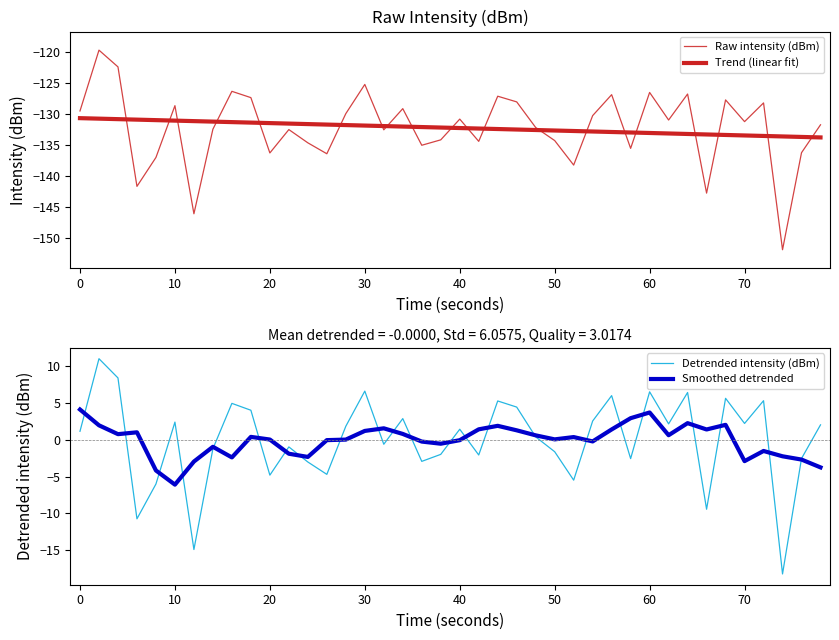

What is the highest value of the Smoothed detrended series?

4.1